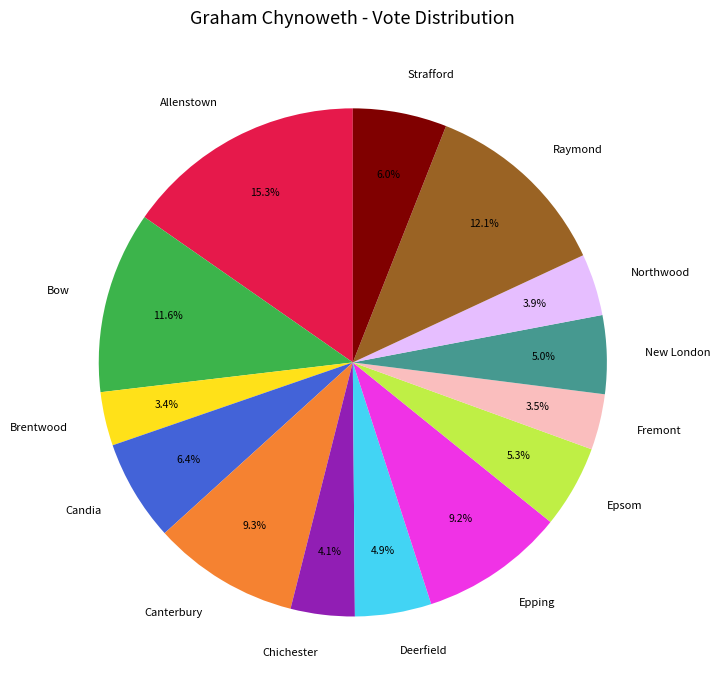

Which category has the biggest portion of the pie?

Allenstown